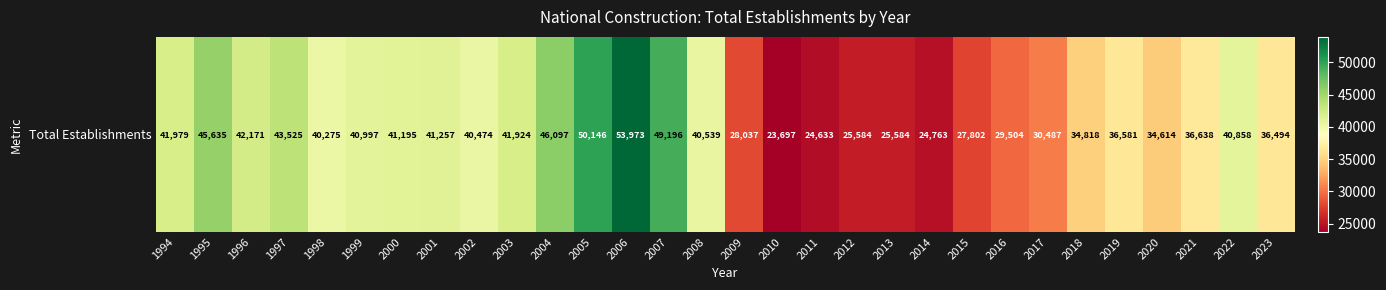

Reading left to right, transcribe all the data shown in this chart.

1994=41979	1995=45635	1996=42171	1997=43525	1998=40275	1999=40997	2000=41195	2001=41257	2002=40474	2003=41924	2004=46097	2005=50146	2006=53973	2007=49196	2008=40539	2009=28037	2010=23697	2011=24633	2012=25584	2013=25584	2014=24763	2015=27802	2016=29504	2017=30487	2018=34818	2019=36581	2020=34614	2021=36638	2022=40858	2023=36494